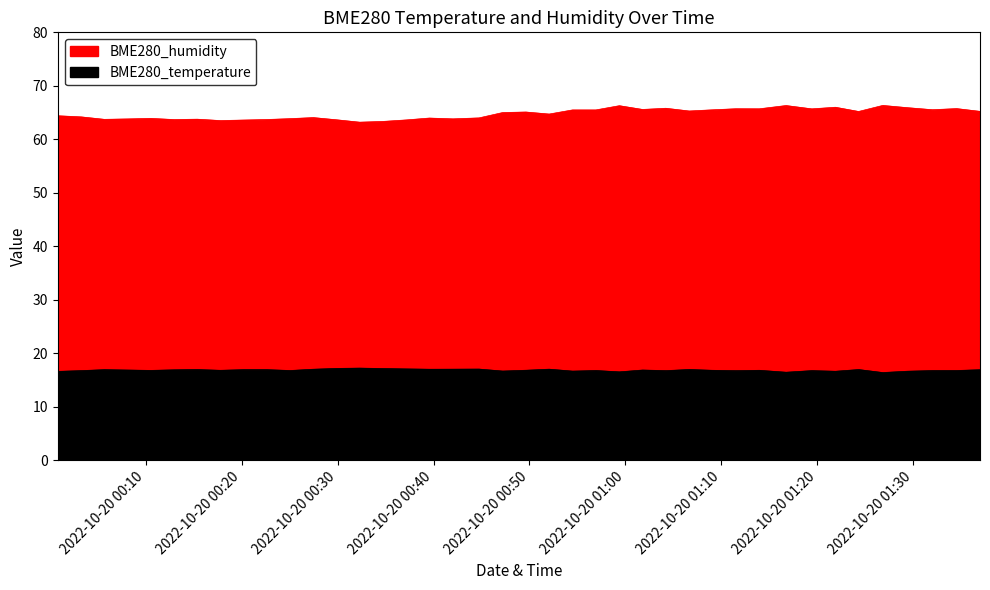

What is the difference between the second highest and minimum values in the BME280_humidity series?

3.1